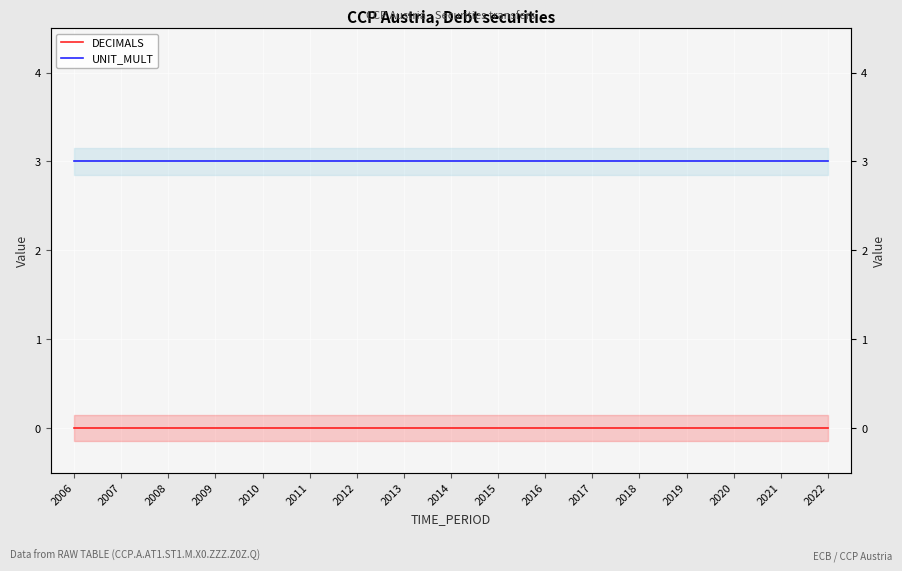

The value of UNIT_MULT at 2011 is 5. True or false?

False